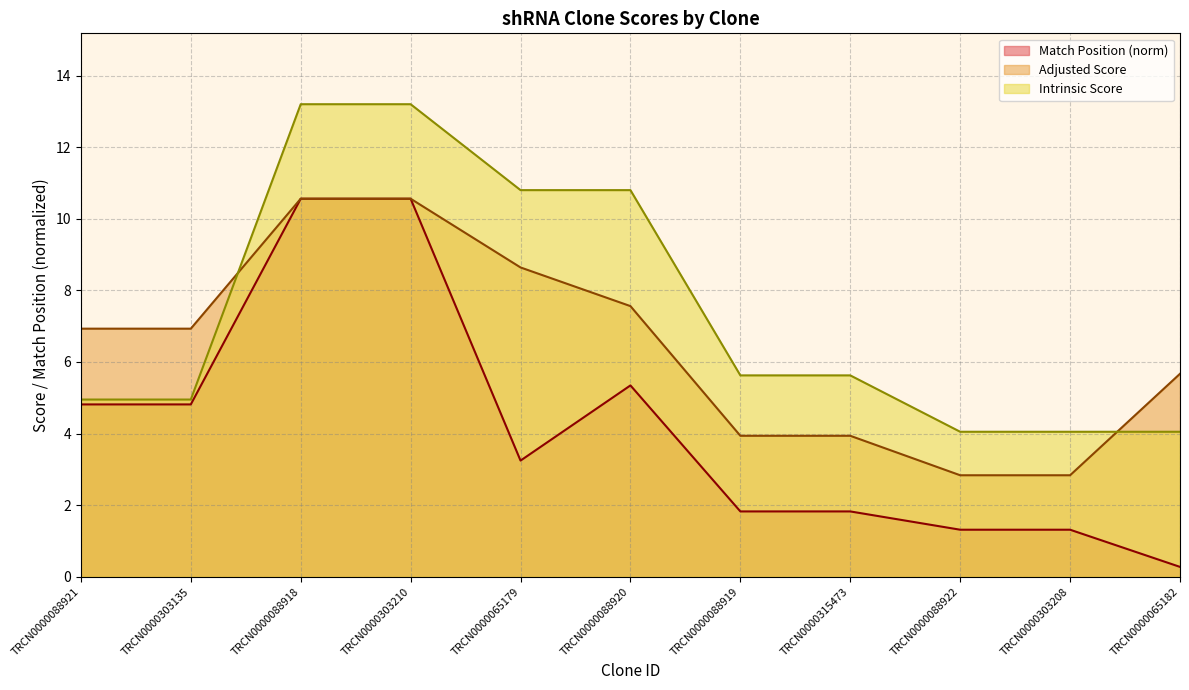

What is the label of the 4th point from the right?

TRCN0000315473